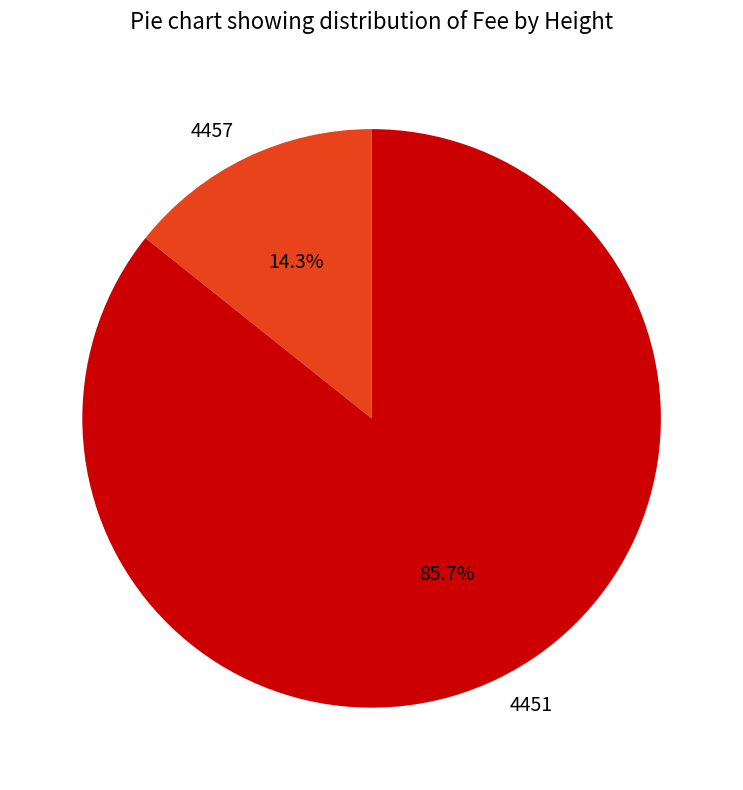

Between 4451 and 4457, which is larger?

4451